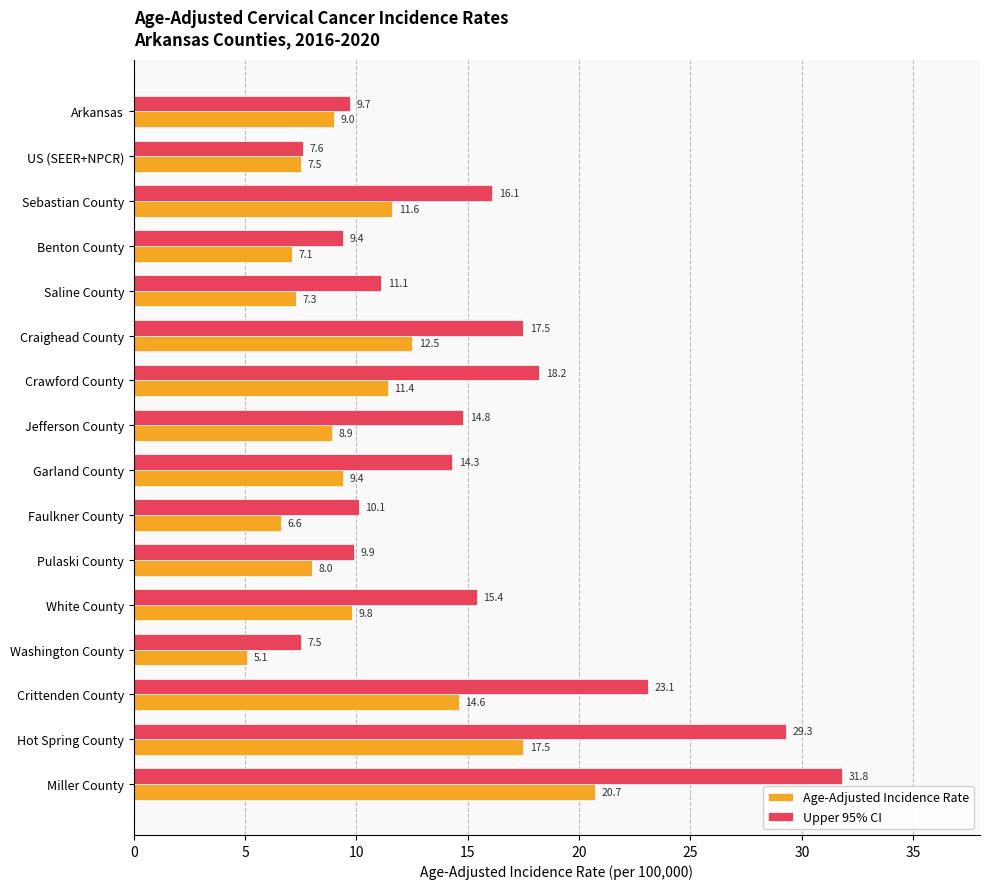

What is the spread (max minus min) of values at Crittenden County?

8.5